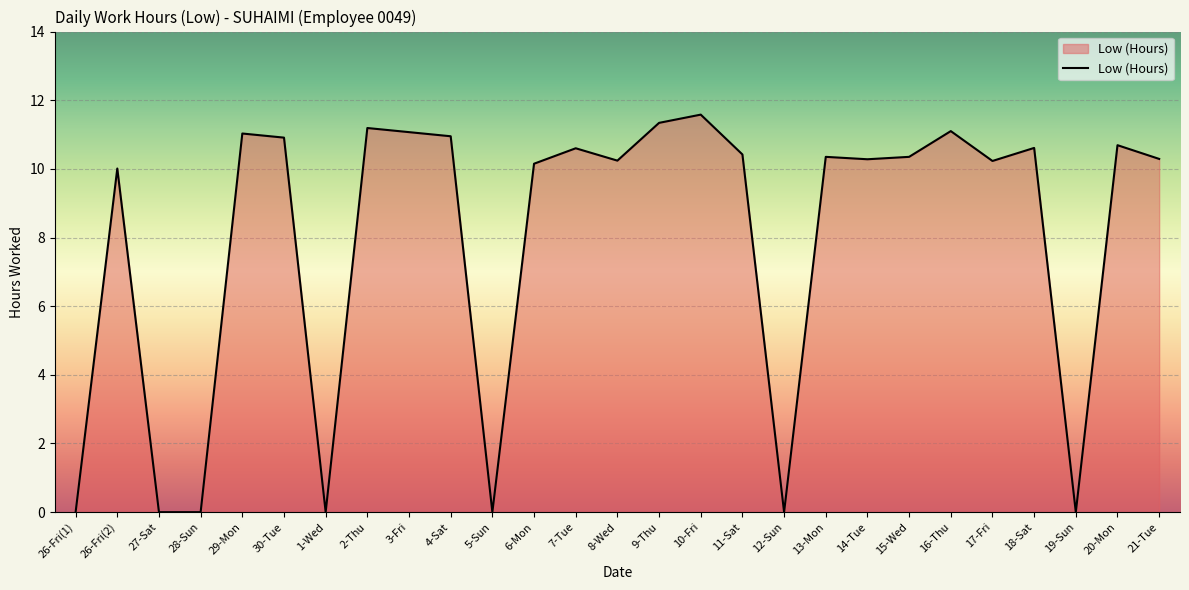

What is the approximate value at 7-Tue?

10.6